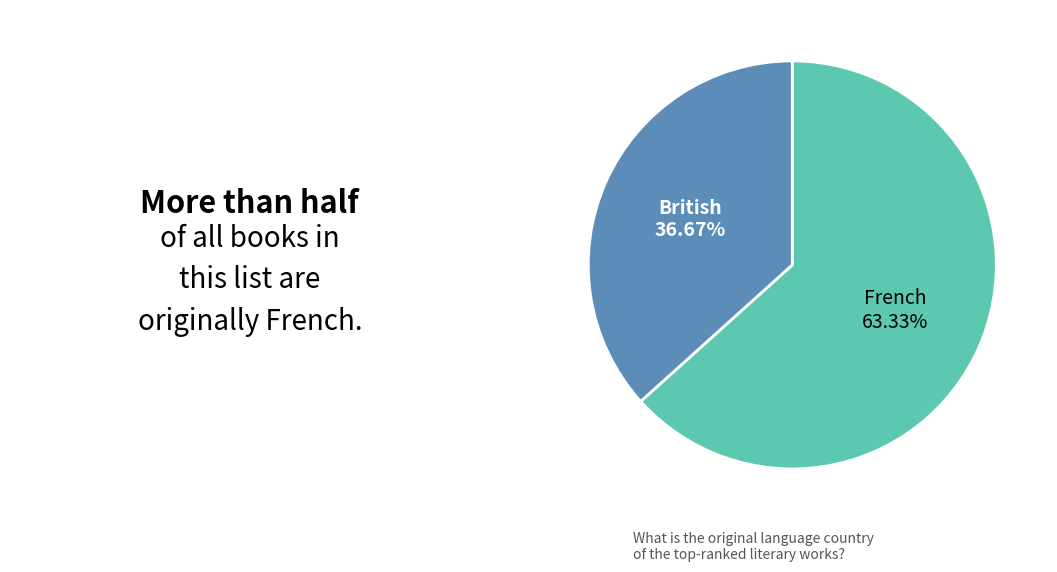

Which has a higher value, British or French?

French